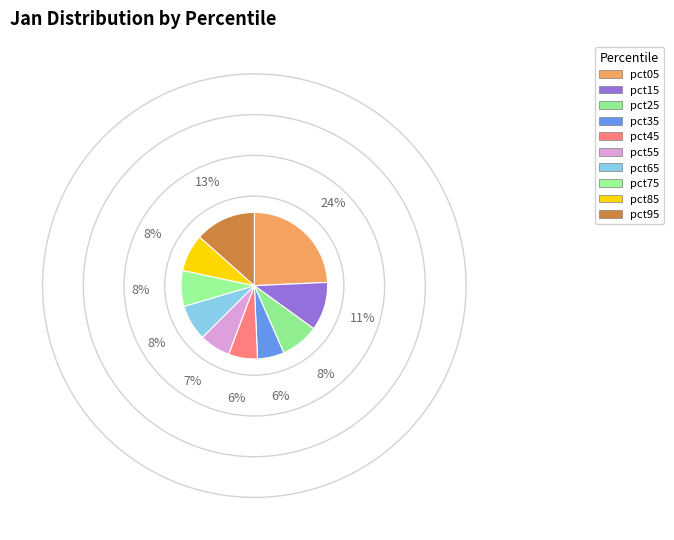

Does pct55 represent more than half of the total?

No